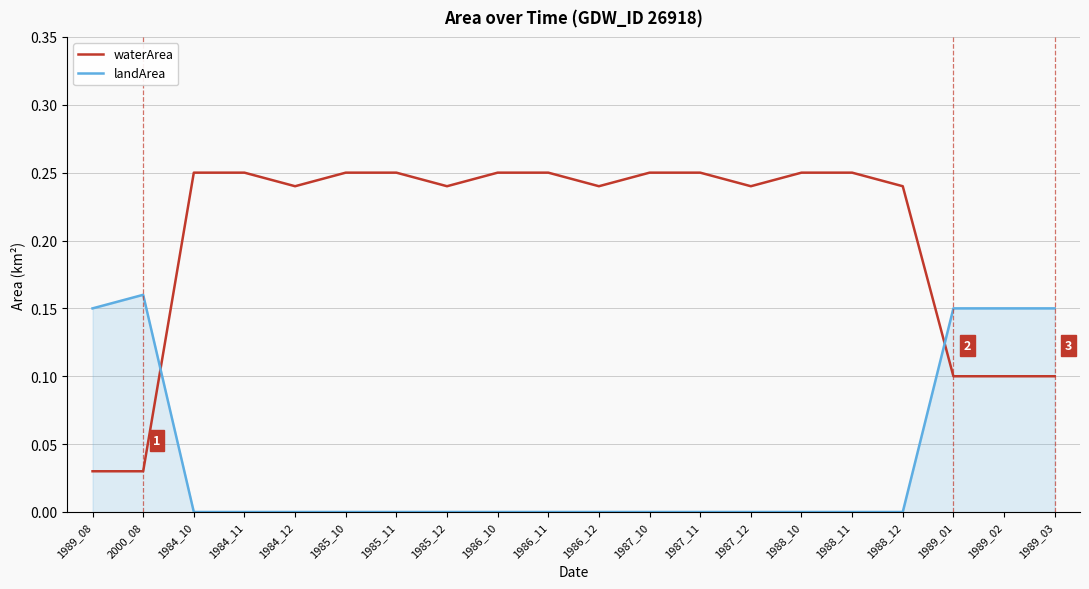

Is this an area chart (filled region under the line)?

No